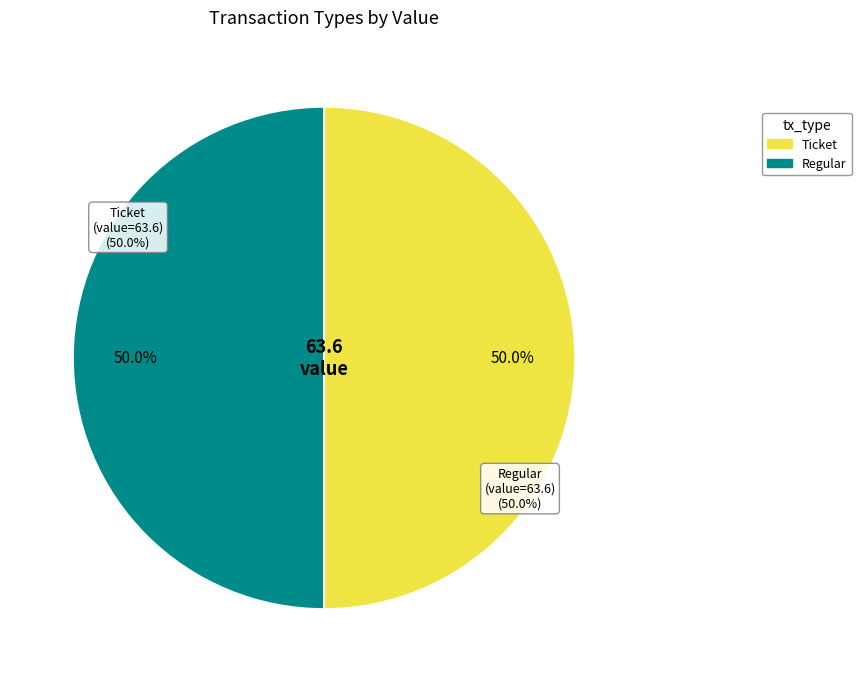

How many segments does this pie chart have?

2